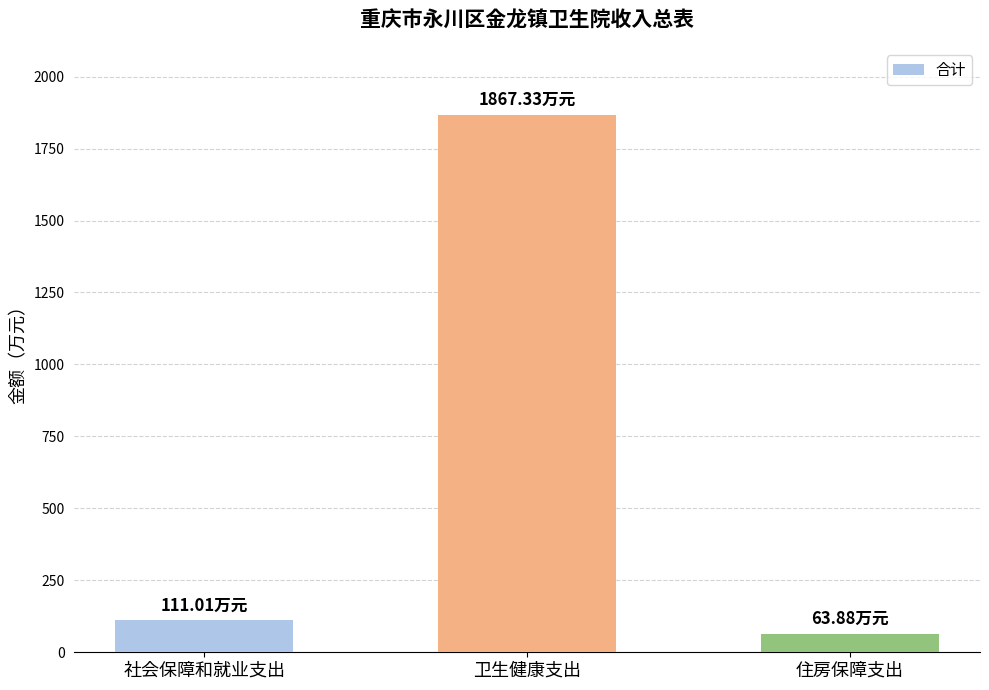

Where is the data nearest to the value 965?

社会保障和就业支出